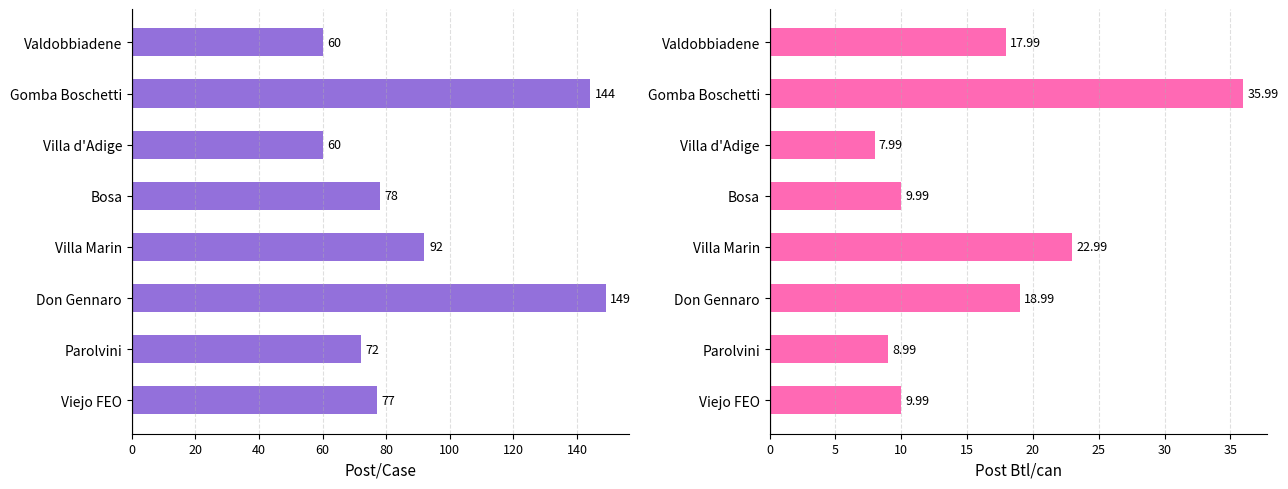

What is the difference between the second highest and second lowest values in the Post Btl/can series?

14.0